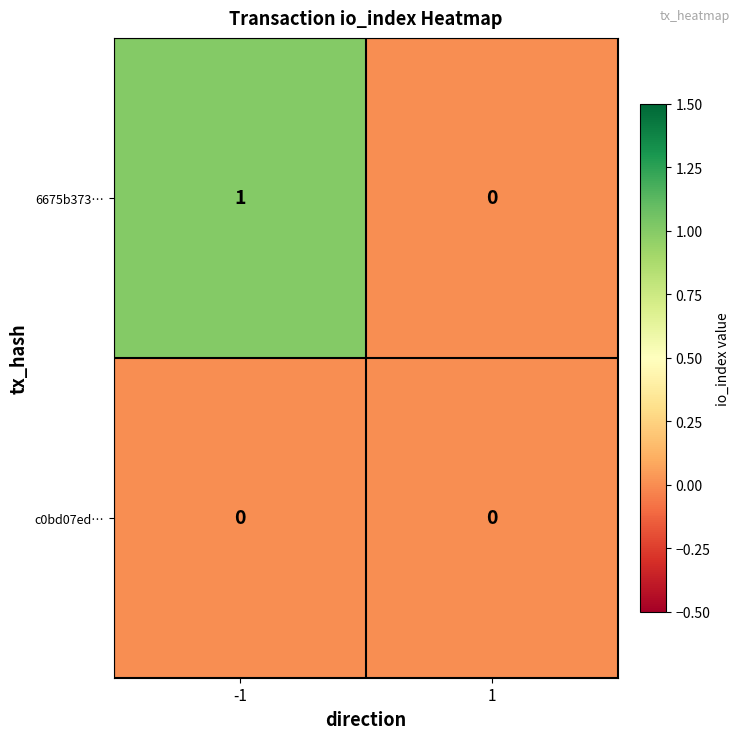

True or false: 6675b373… has a value of 2 at -1.

False